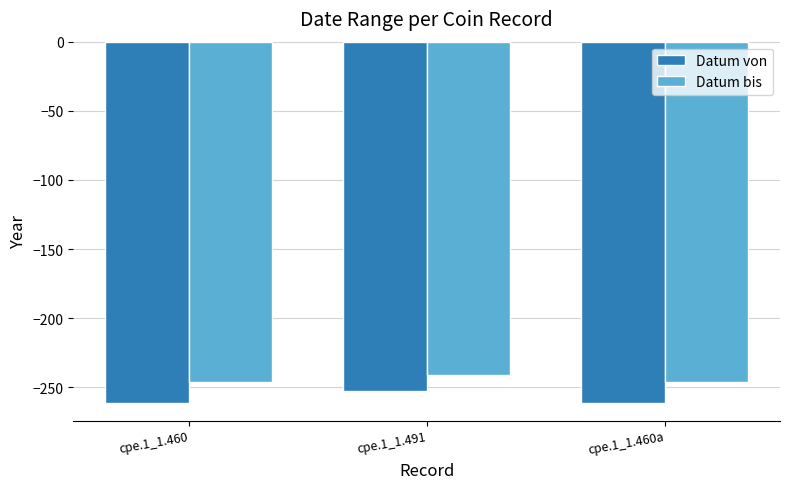

What is the sum of the Datum von values at cpe.1_1.460 and cpe.1_1.460a?

-522